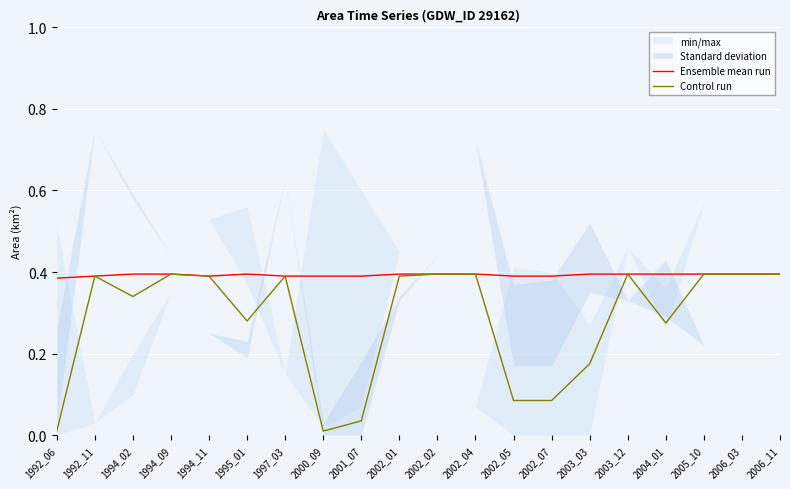

The Control run series shows 0.1 at 2001_07. True or false?

False